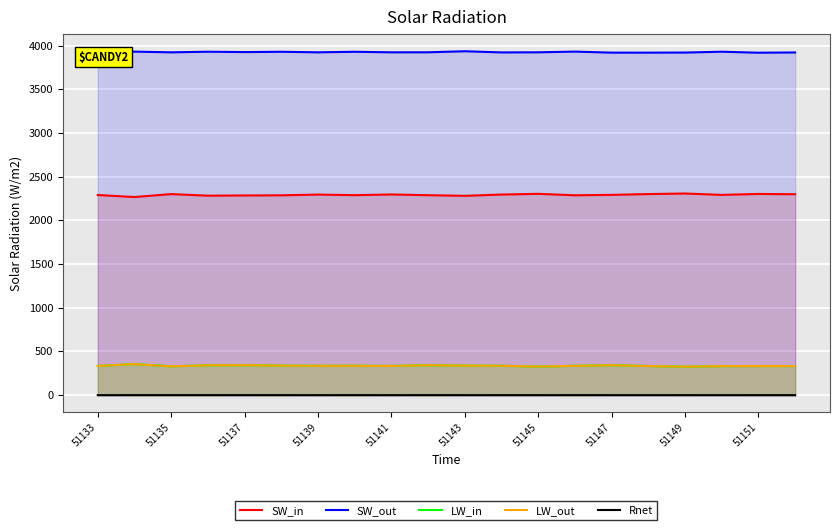

Which series has the largest total across all categories?

SW_out